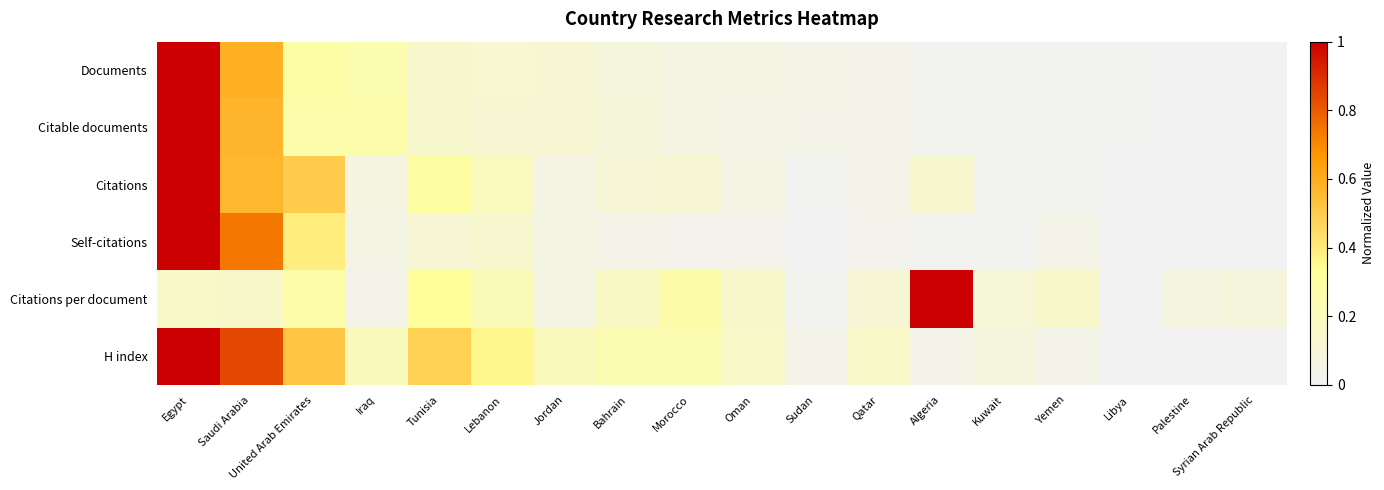

Which series has the largest total across all categories?

H index